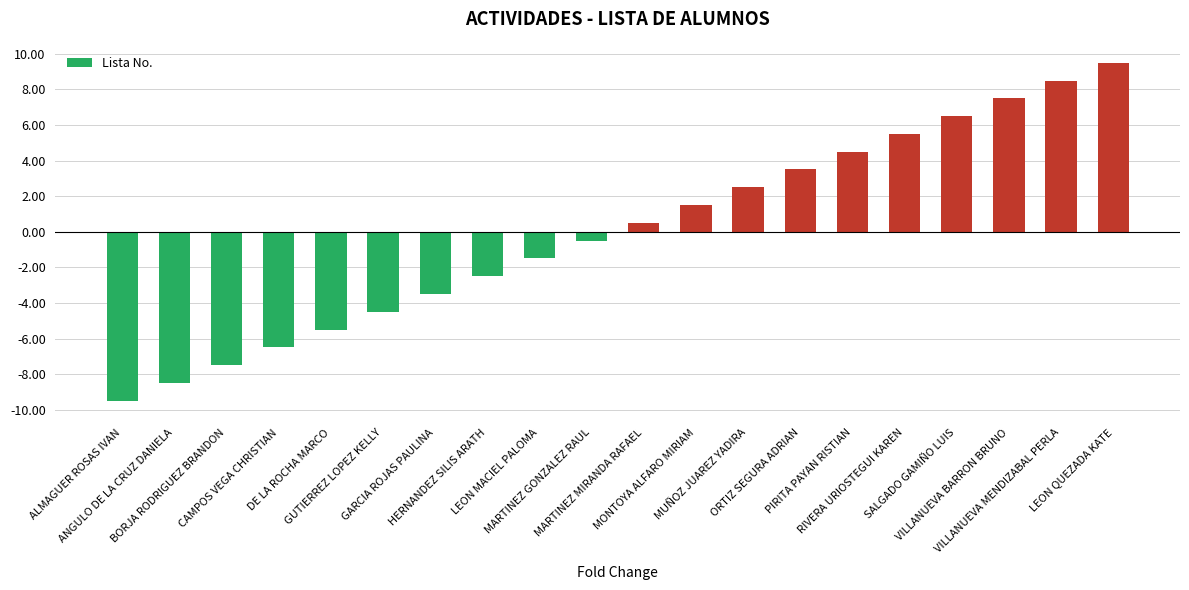

How many values exceed 0?

10